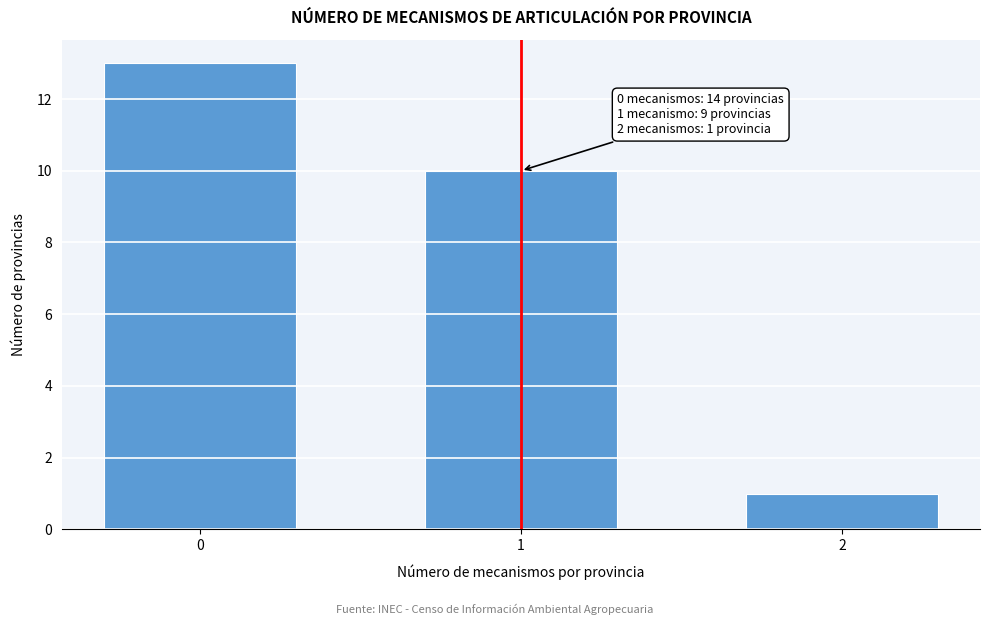

Reading left to right, what are all the values shown in this chart?

0=13	1=10	2=1